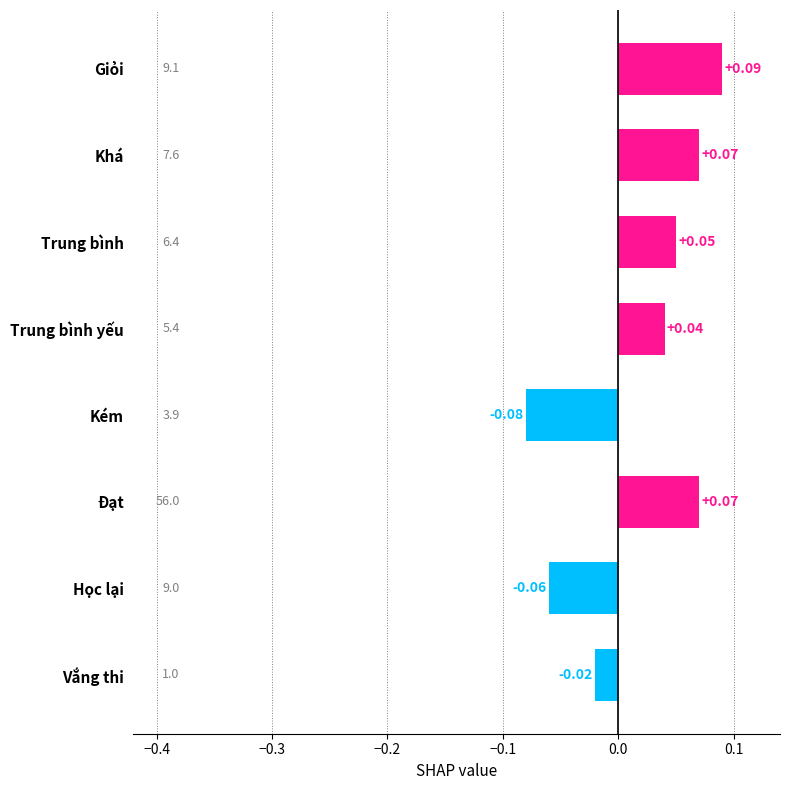

How many distinct data groups are displayed?

1